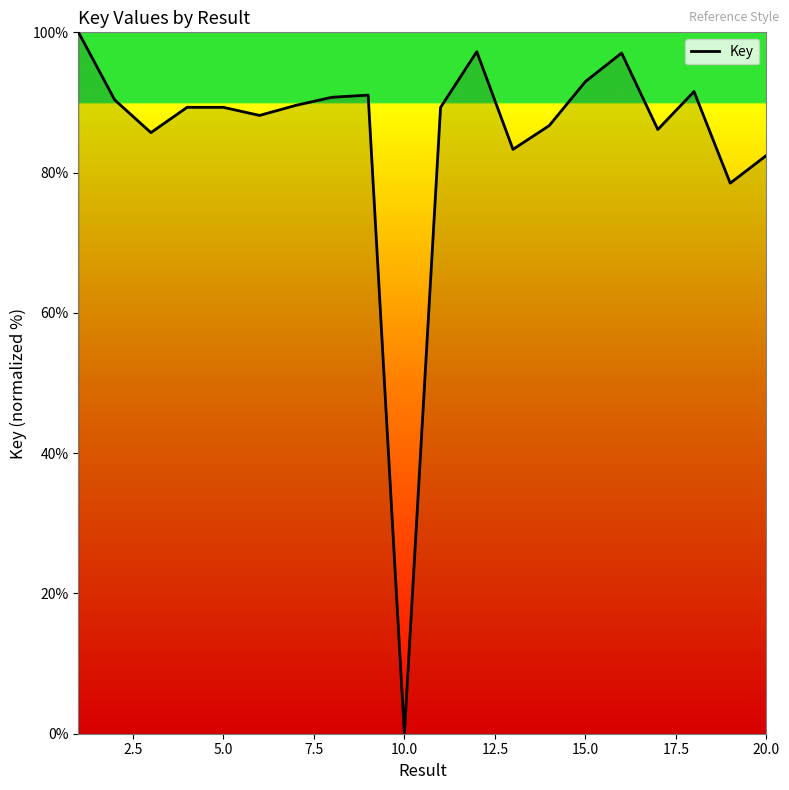

What is the average value?

85.0